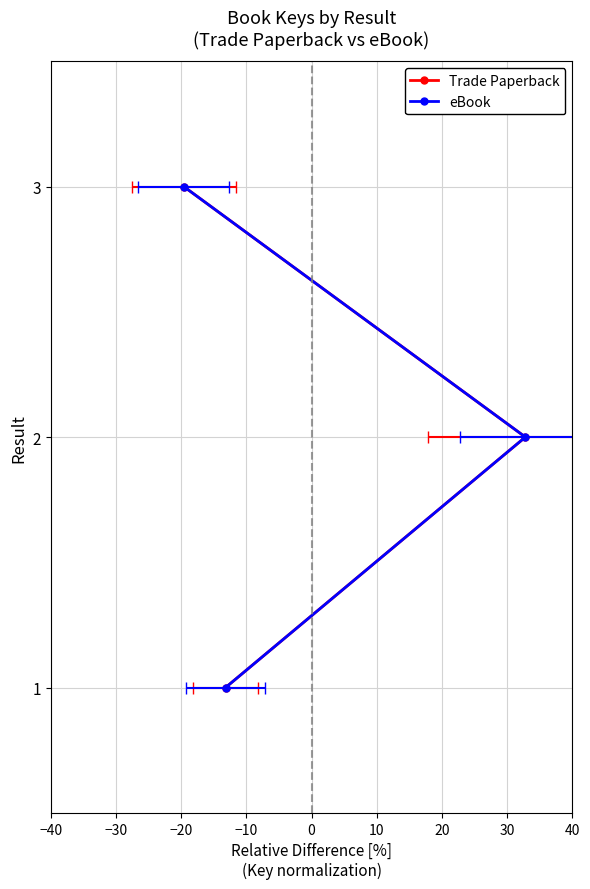

The value of Trade Paperback at −20 is 3. True or false?

True